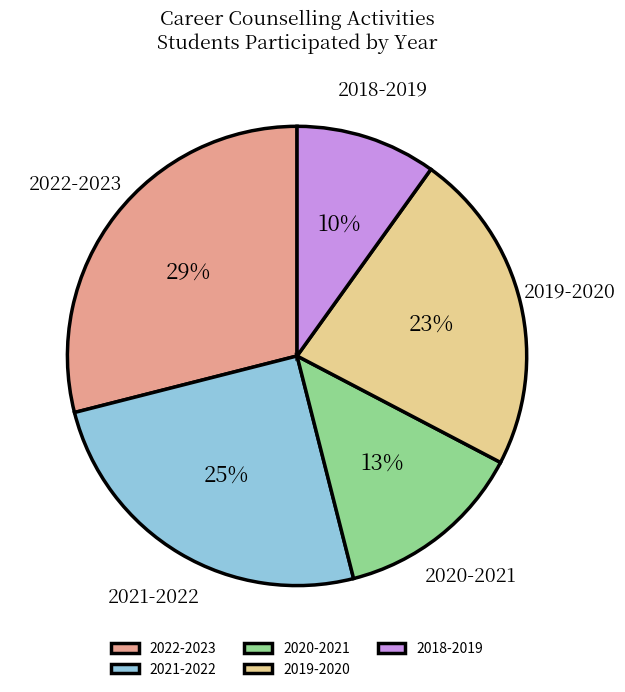

Is there a majority slice in this chart?

No